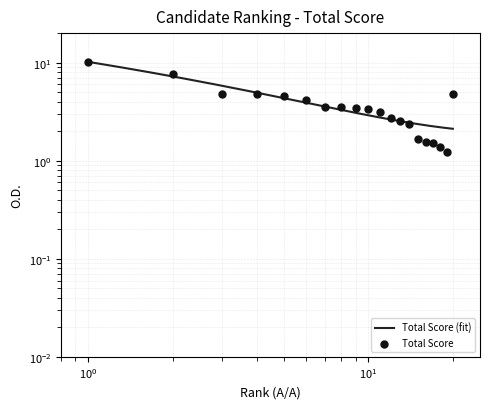

Approximately how many times larger is the value at 4 compared to 12?

1.7